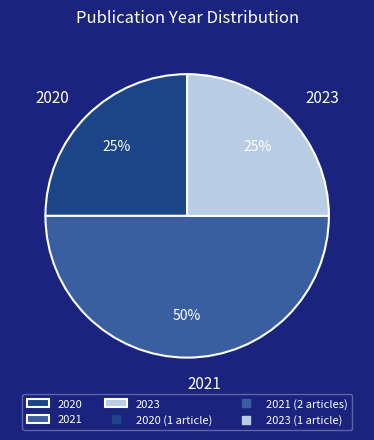

Is the sum of 2021 and 2020 greater than half?

Yes